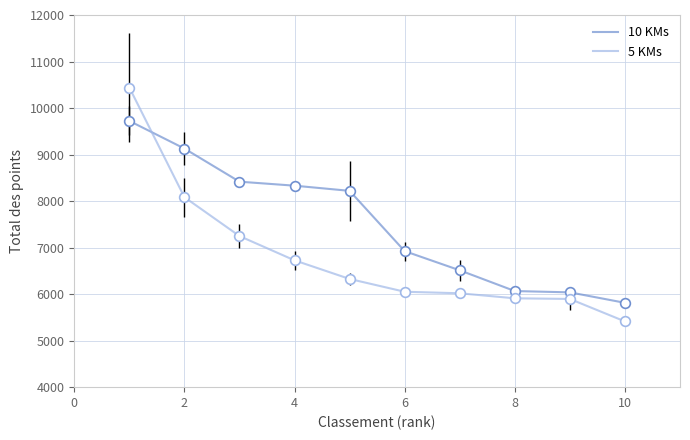

What are all the series names shown in the legend?

10 KMs, 5 KMs